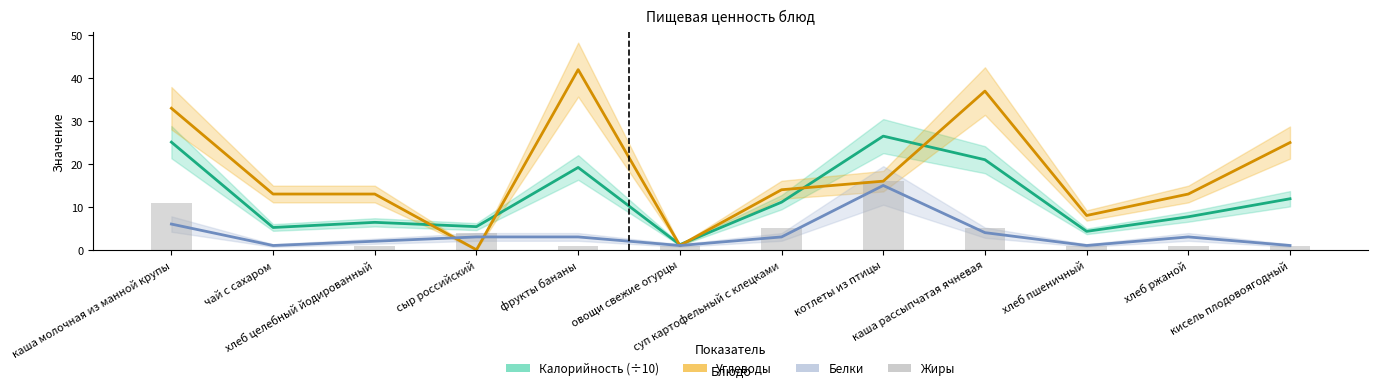

How many values are below 1?

1